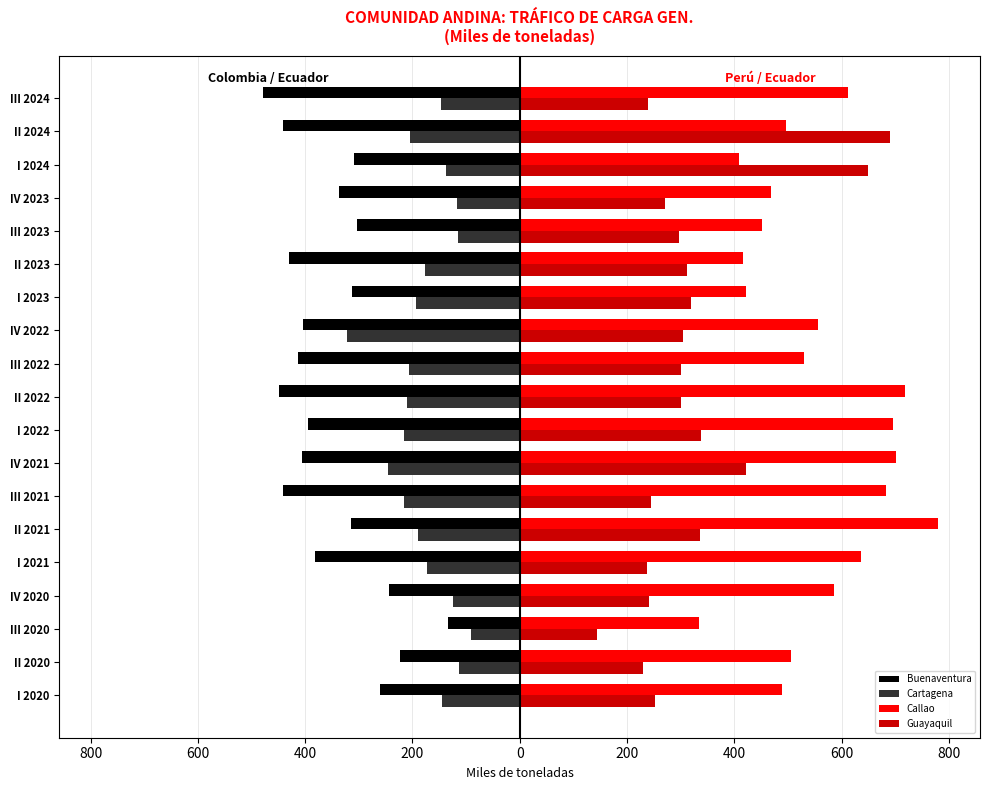

What are all the series names shown in the legend?

Buenaventura, Cartagena, Callao, Guayaquil